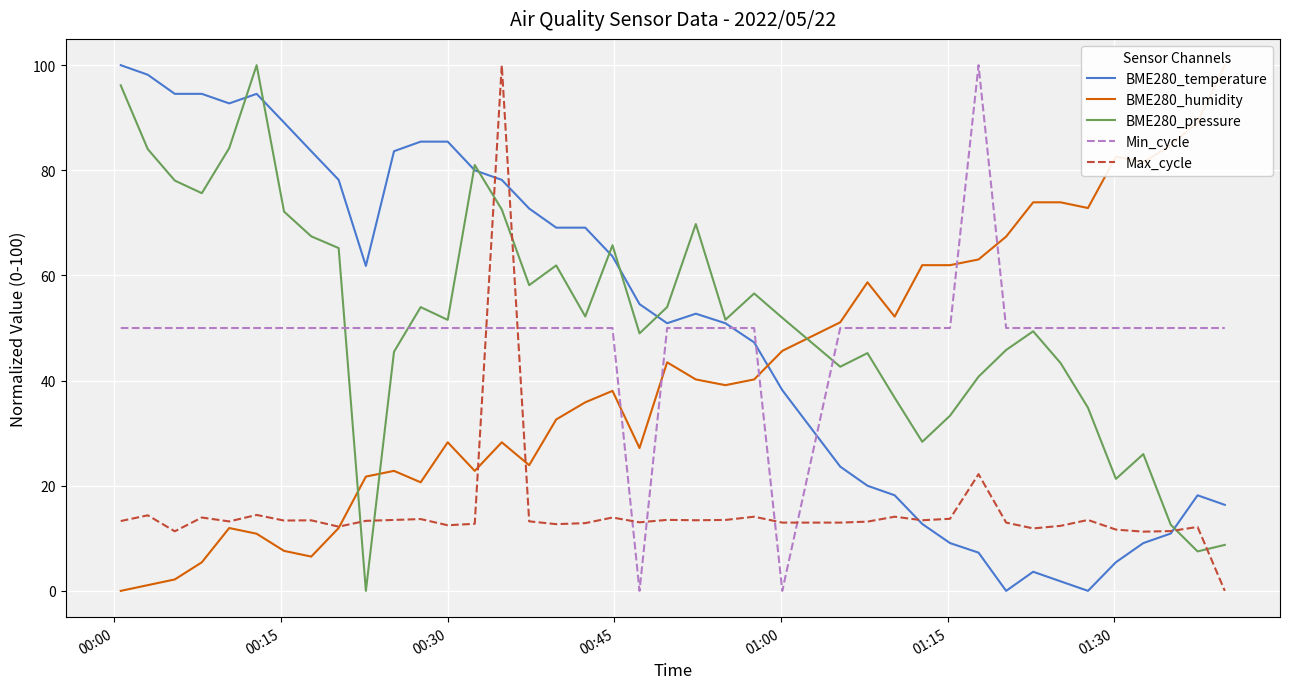

Which label corresponds to the largest value in the chart?

00:00